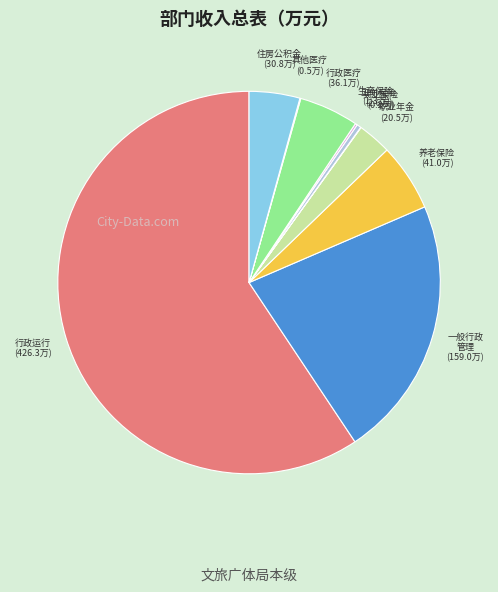

Rank the categories by value from highest to lowest.

行政运行, 一般行政管理事务, 机关事业单位基本养老保险缴费支出, 行政单位医疗, 住房公积金, 机关事业单位职业年金缴费支出, 财政对工伤保险基金的补助, 财政对生育保险基金的补助, 其他行政事业单位医疗支出, 财政对失业保险基金的补助